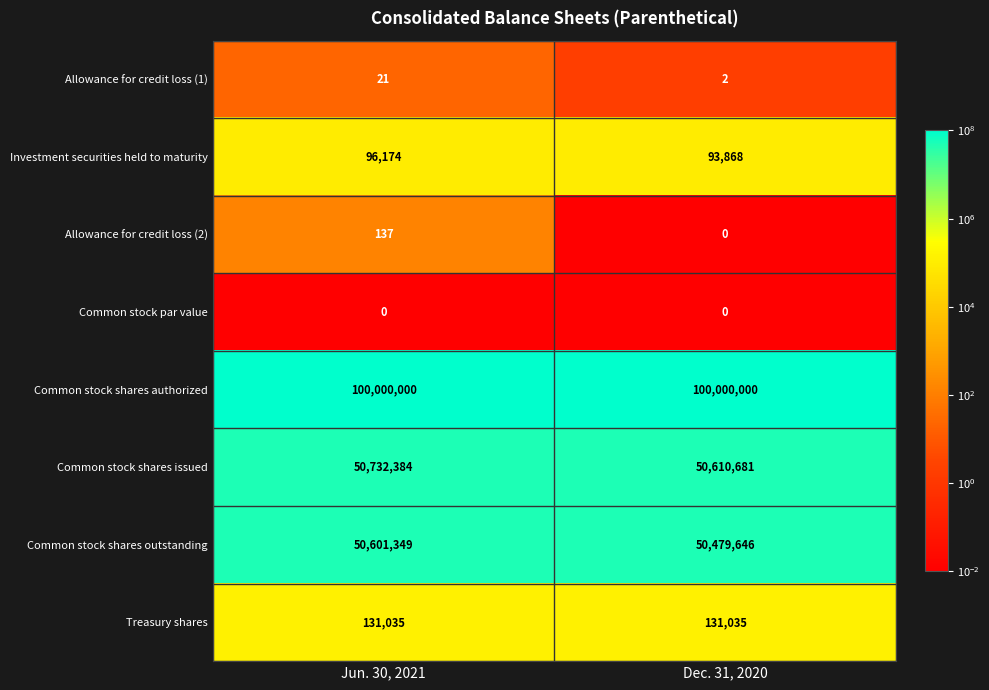

What is the difference between the maximum and minimum values in the Common stock shares outstanding series?

121703